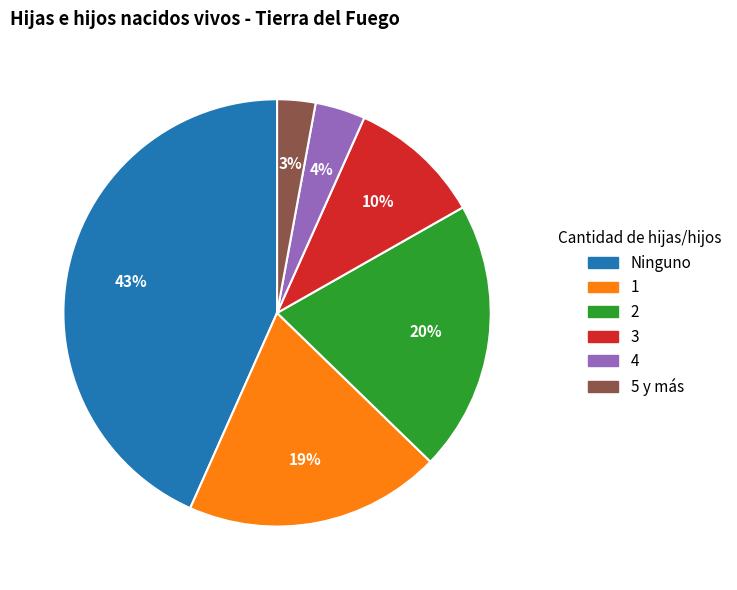

To the nearest percent, what portion does Ninguno represent?

43%